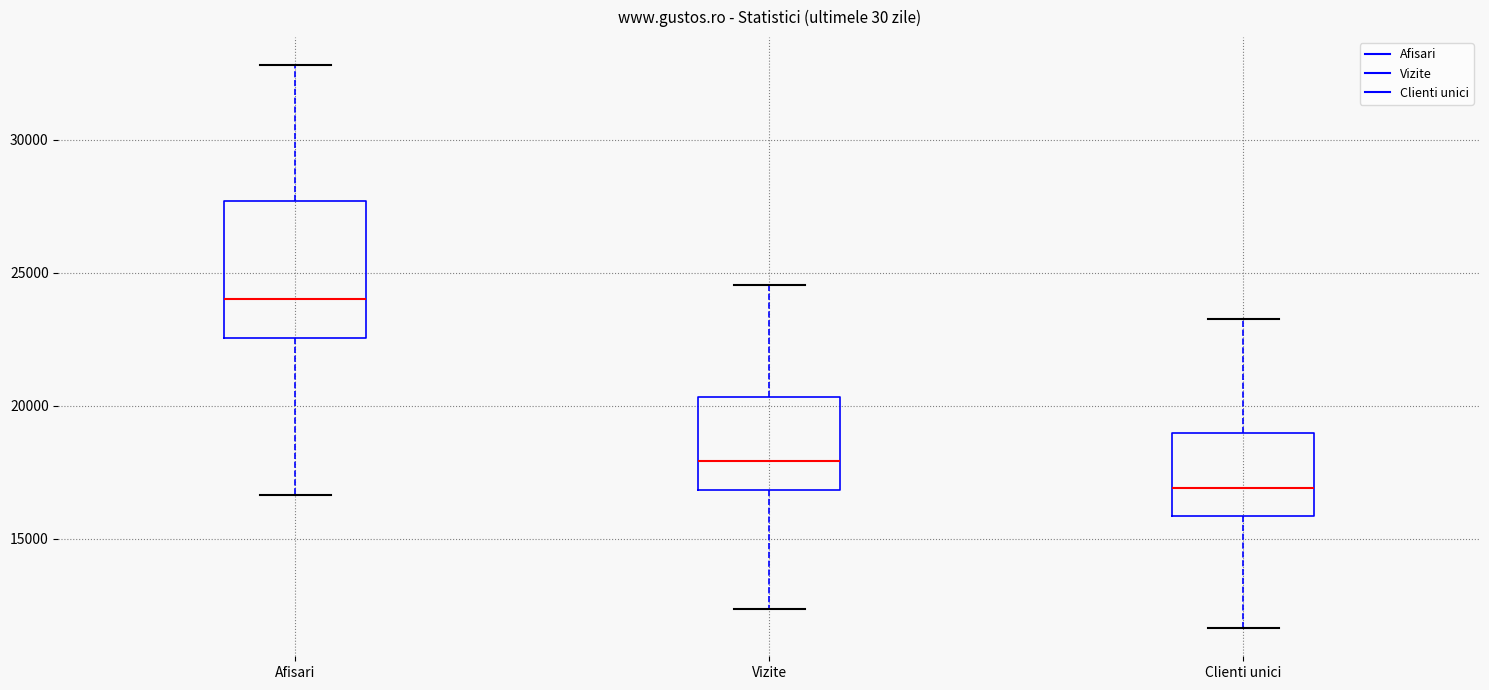

Which box is the tallest, from its lower edge to its upper edge?

Afisari